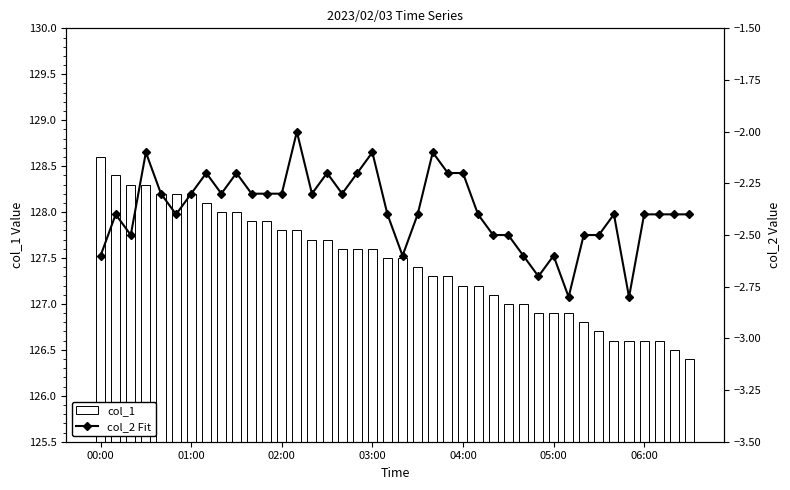

How many values in the col_2 Fit series are below -2?

39